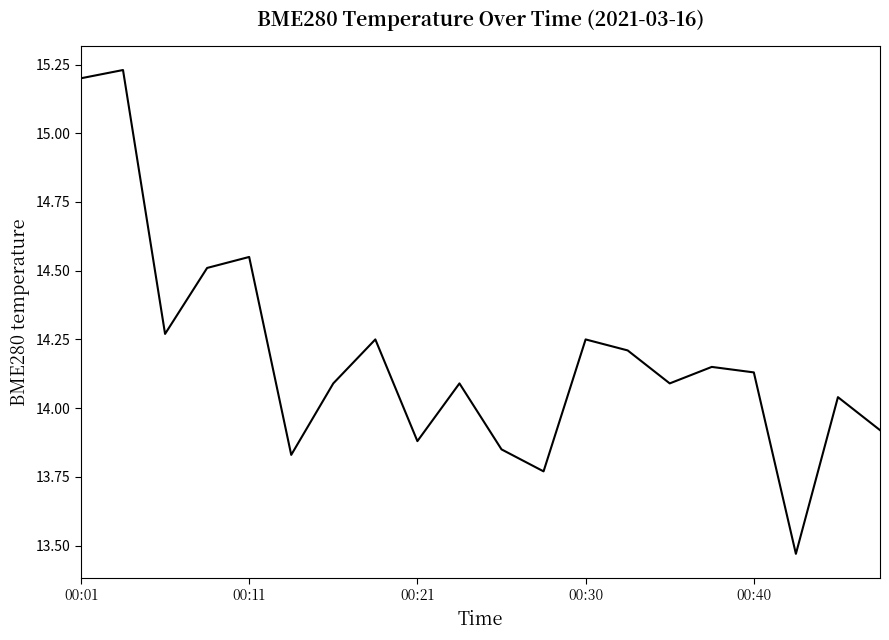

What is the difference between the maximum and minimum values?

1.8